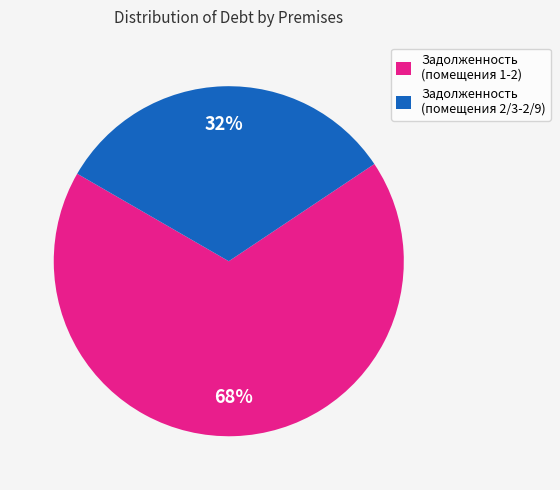

Do Задолженность (помещения 2/3-2/9) and Задолженность (помещения 1-2) together represent more than half of the pie?

Yes